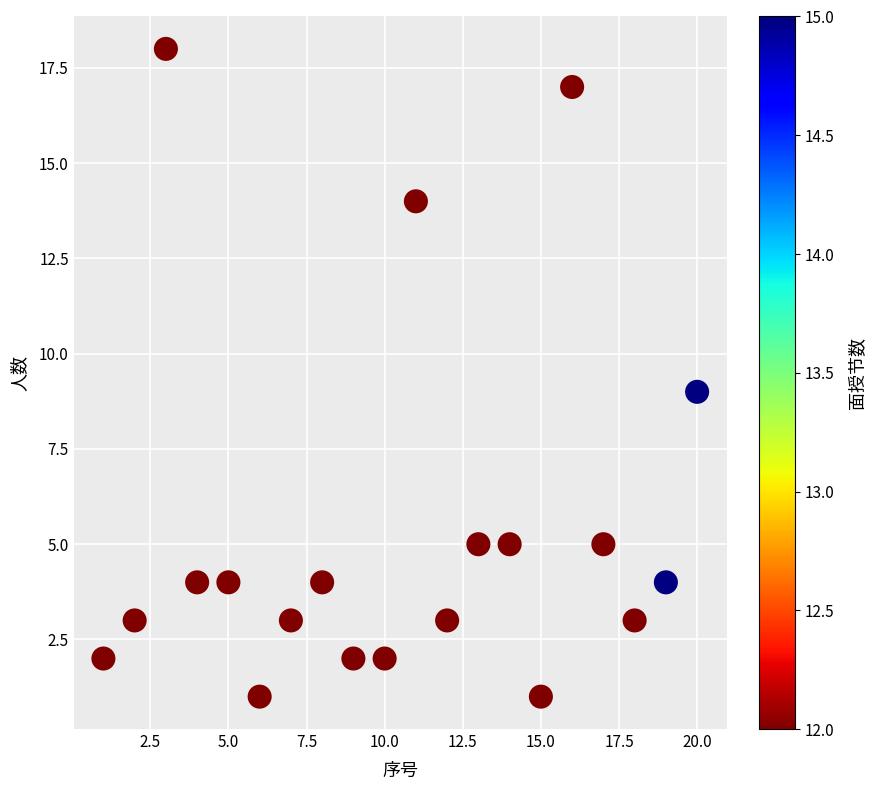

What is the range of Y values (max minus min)?

17